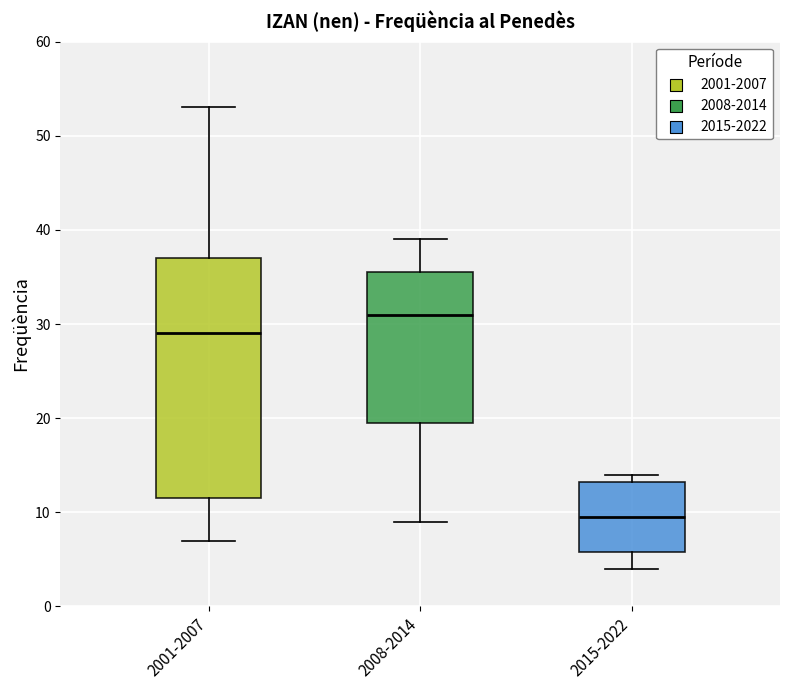

Reading left to right, transcribe this box plot: for each box, give where its median line is, the range the box spans, and where its two whiskers end, as read against the y-axis. The values are not printed on the chart, so give them approximately, as read against the axis.

2001-2007: median 29, box 12 to 37, whiskers 7 to 53
2008-2014: median 31, box 20 to 36, whiskers 9 to 39
2015-2022: median 10, box 6 to 13, whiskers 4 to 14